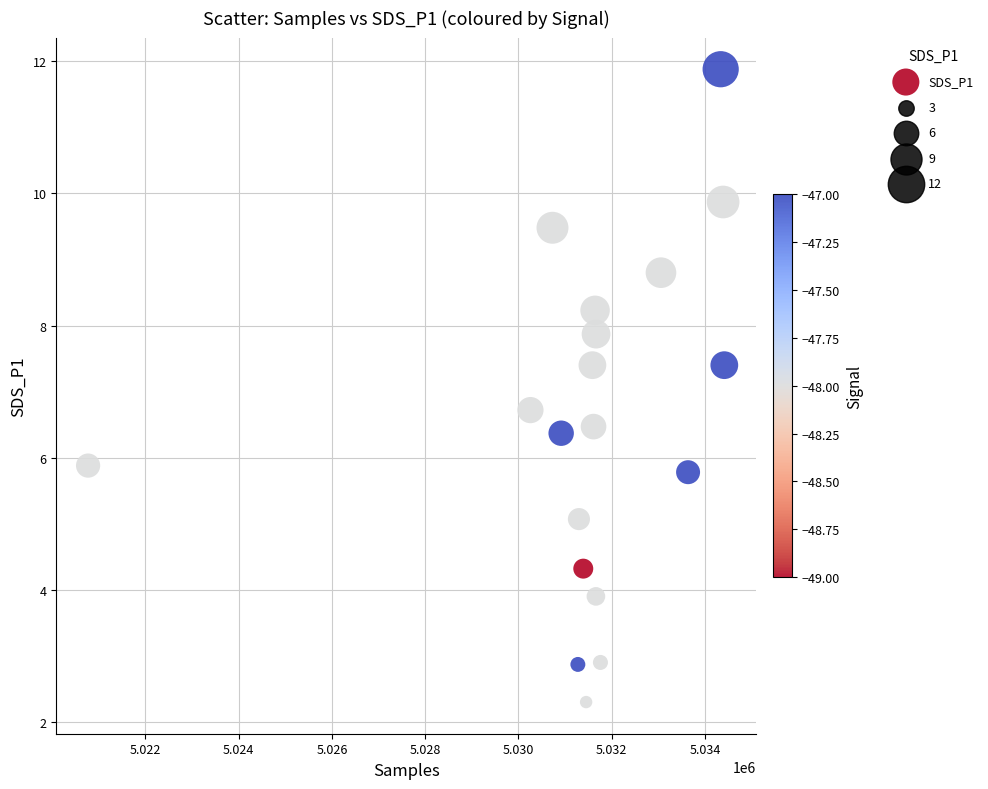

What is the range of Y values (max minus min)?

9.6